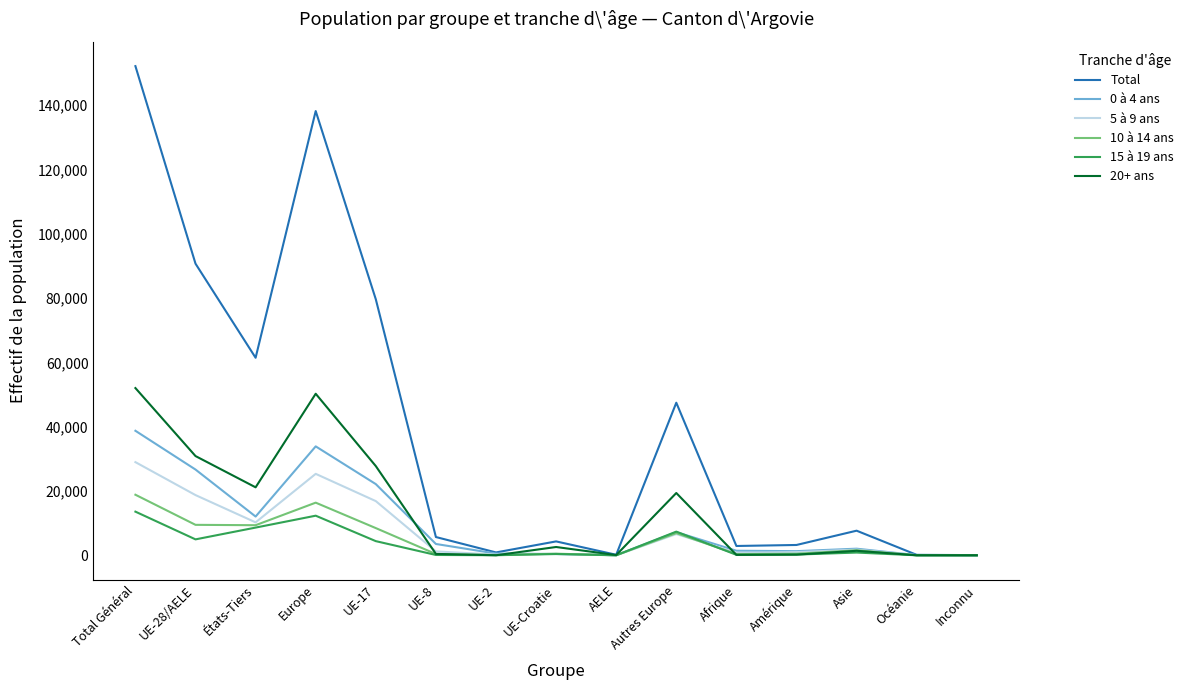

Which series has the largest total across all categories?

Total